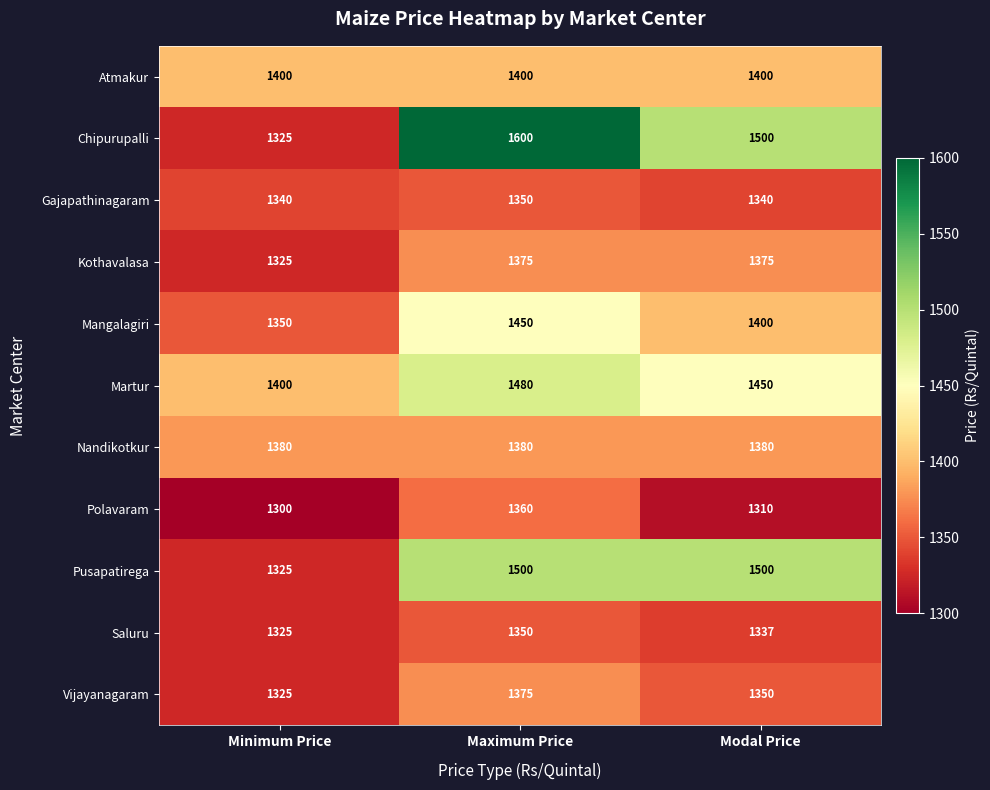

At how many categories does at least one series exceed 1354?

3